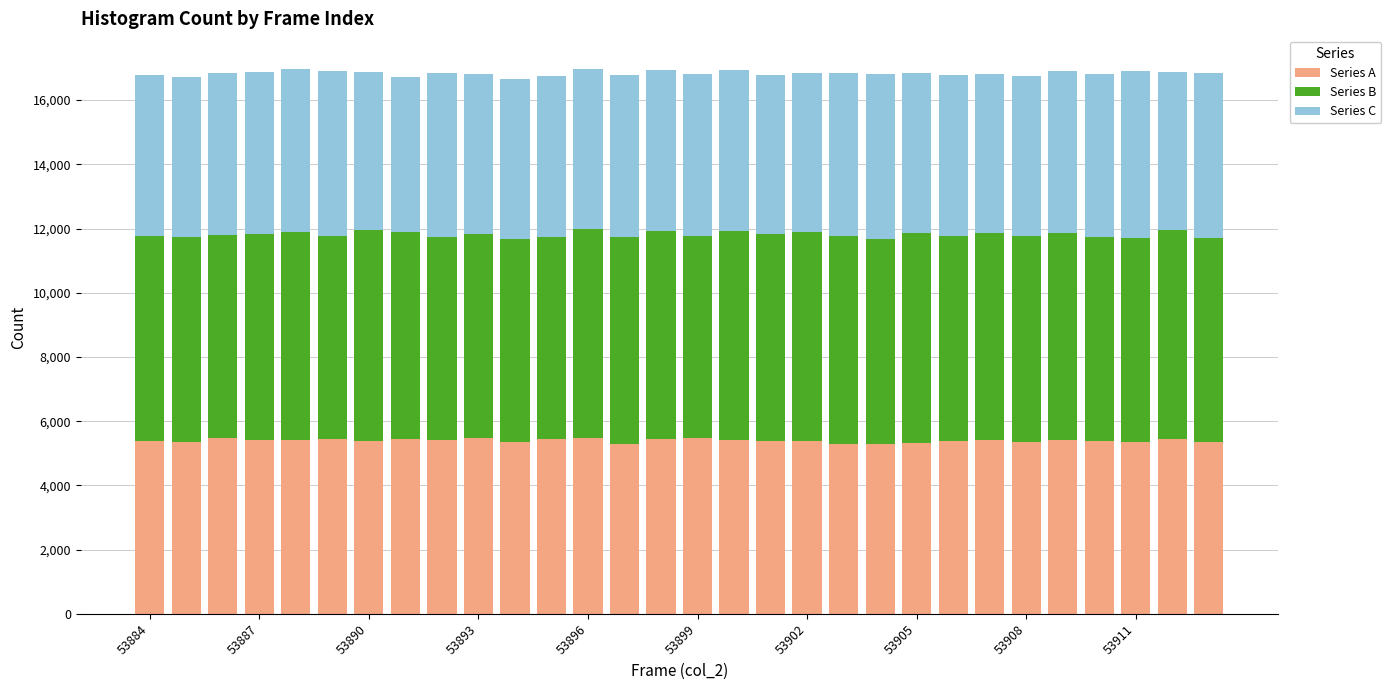

What is the maximum value for Series A?

5489